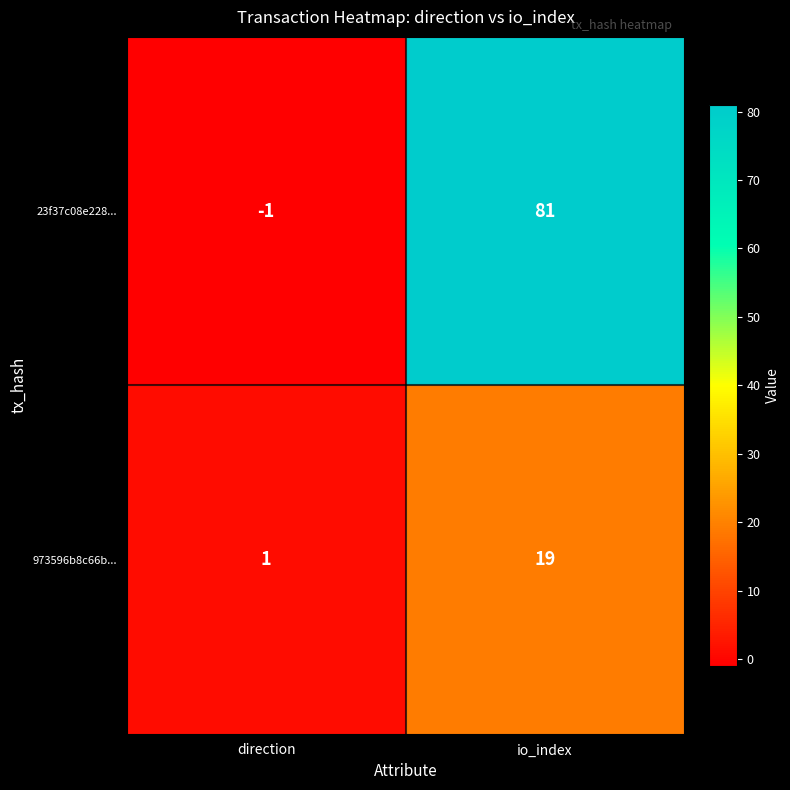

What is the approximate value of 973596b8c66b... at io_index?

19